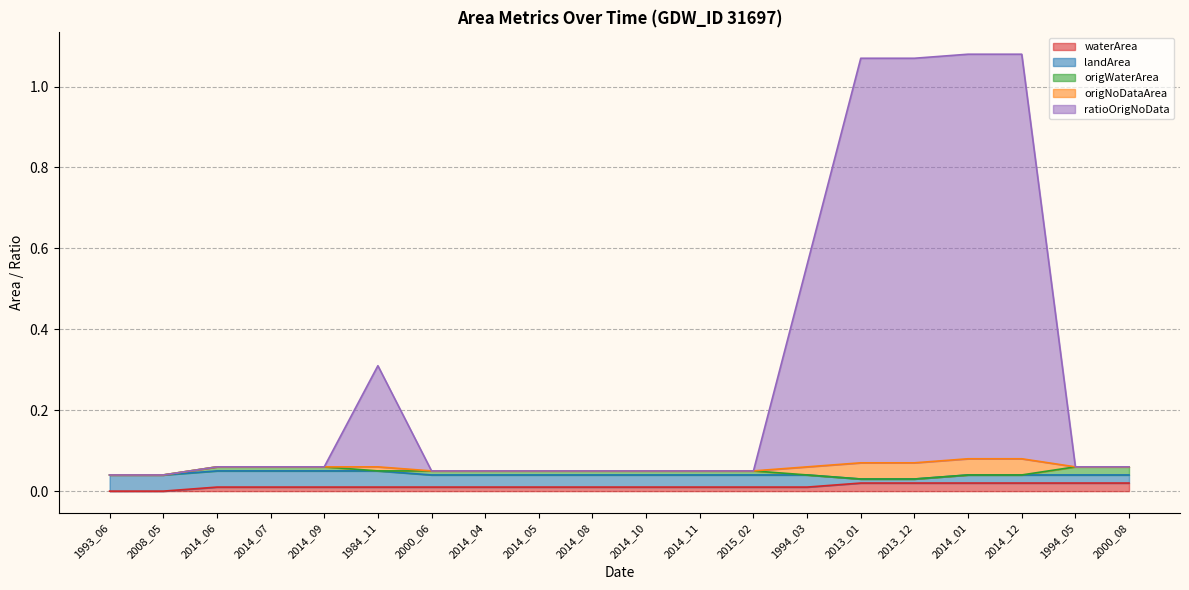

What is the label of the 14th point from the right?

2000_06